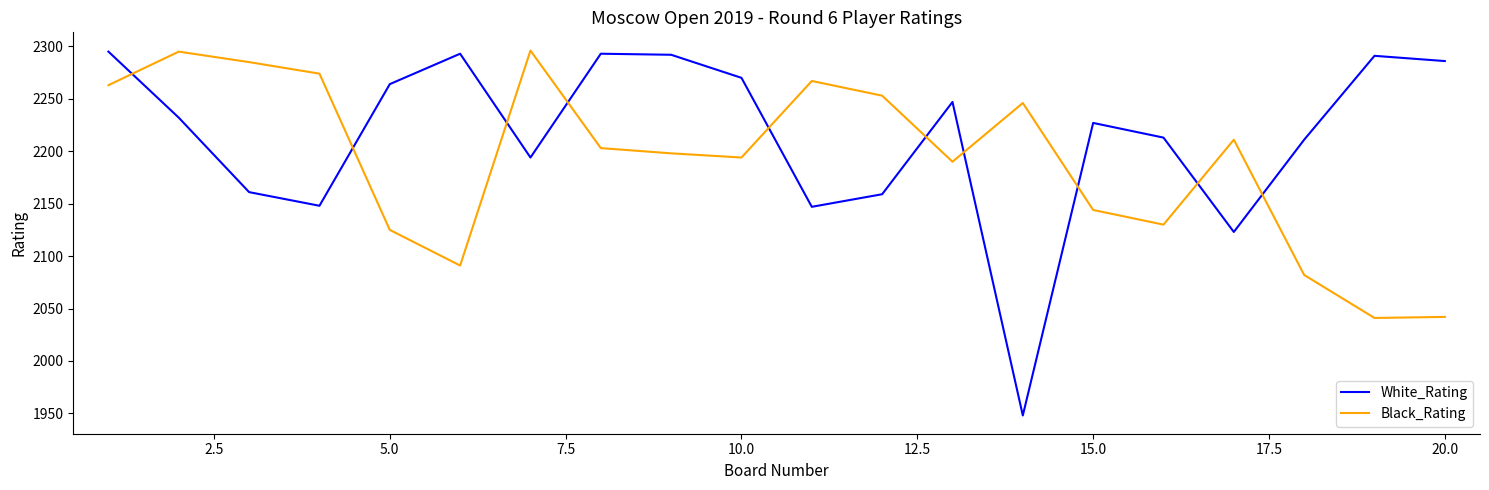

In White_Rating, how many points are lower than both neighbors (excluding endpoints)?

5